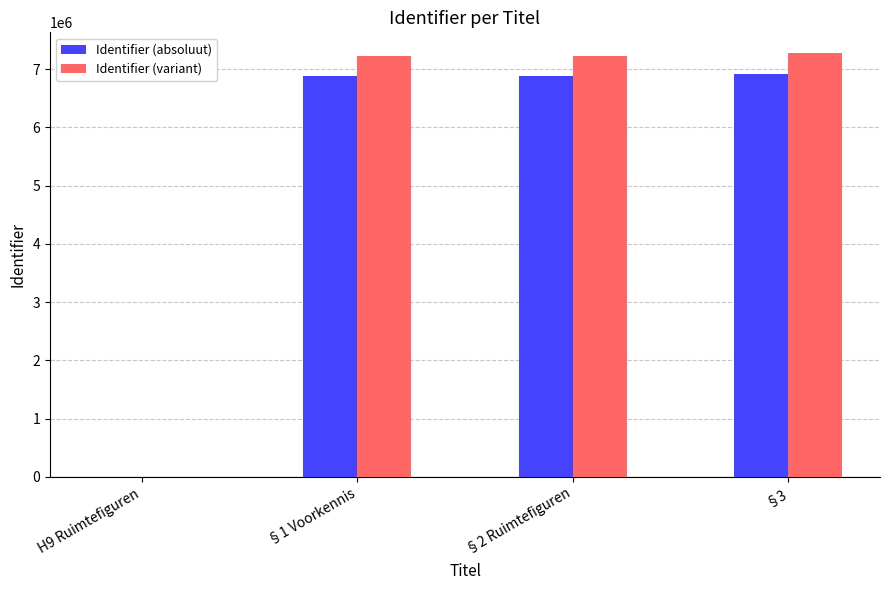

What are all the series names shown in the legend?

Identifier (absoluut), Identifier (variant)